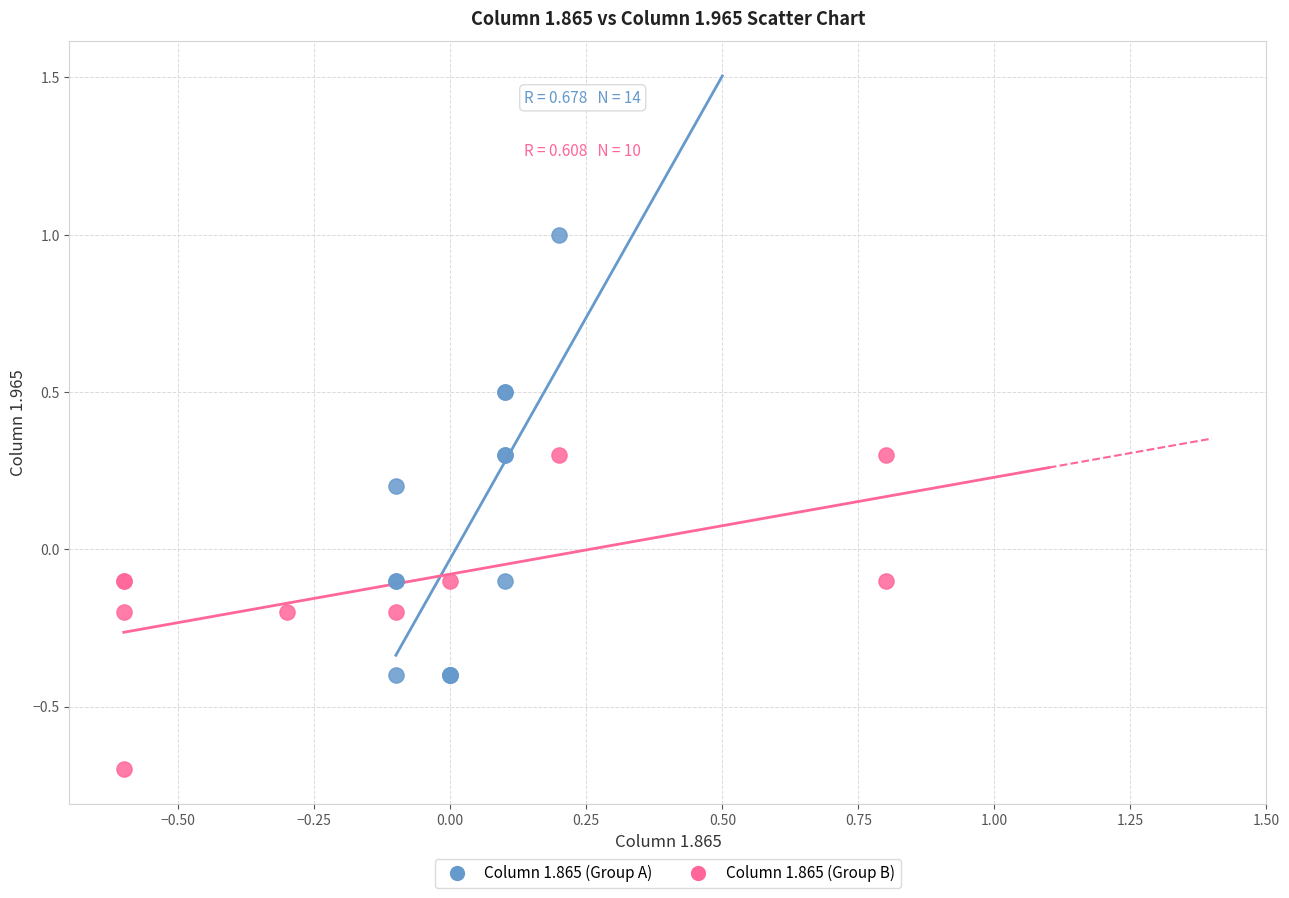

What are all the series names shown in the legend?

Column 1.865 (Group A), Column 1.865 (Group B)